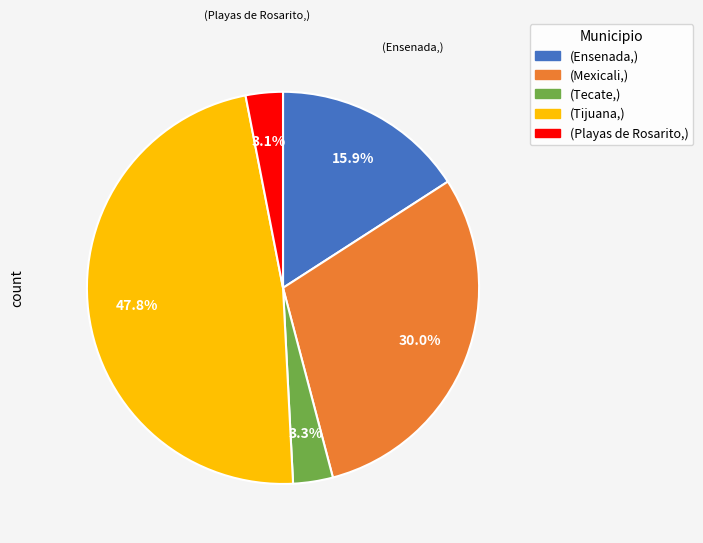

Is there any slice that represents more than half of the pie?

No